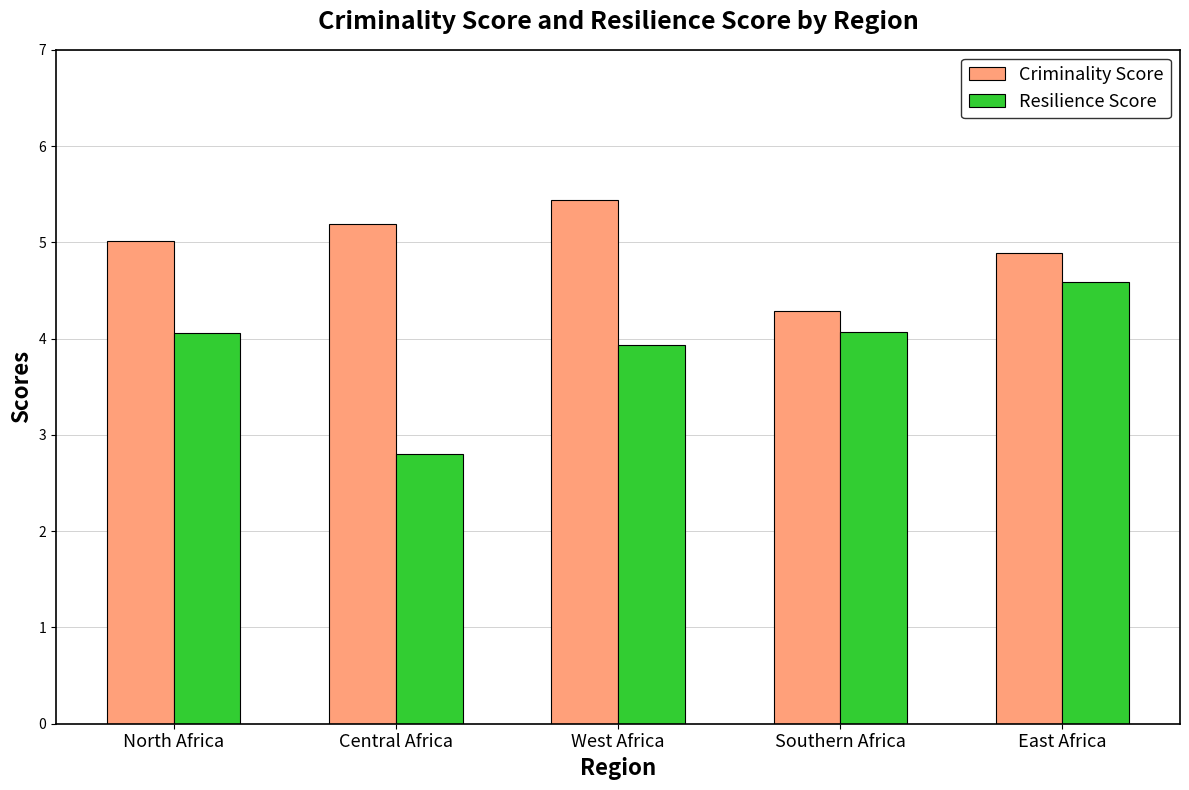

What is the average value of the Criminality Score series?

5.0